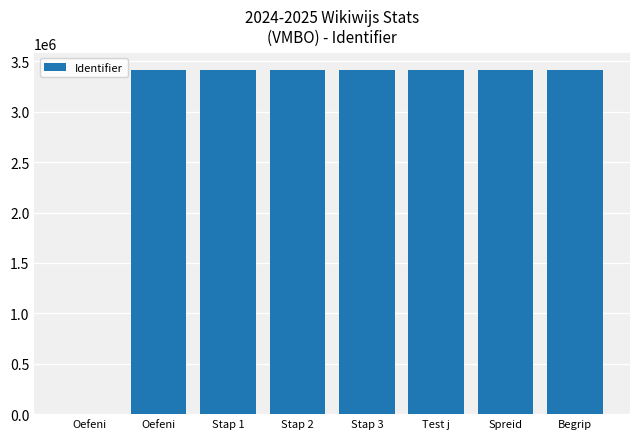

How many categories are shown in the chart?

8